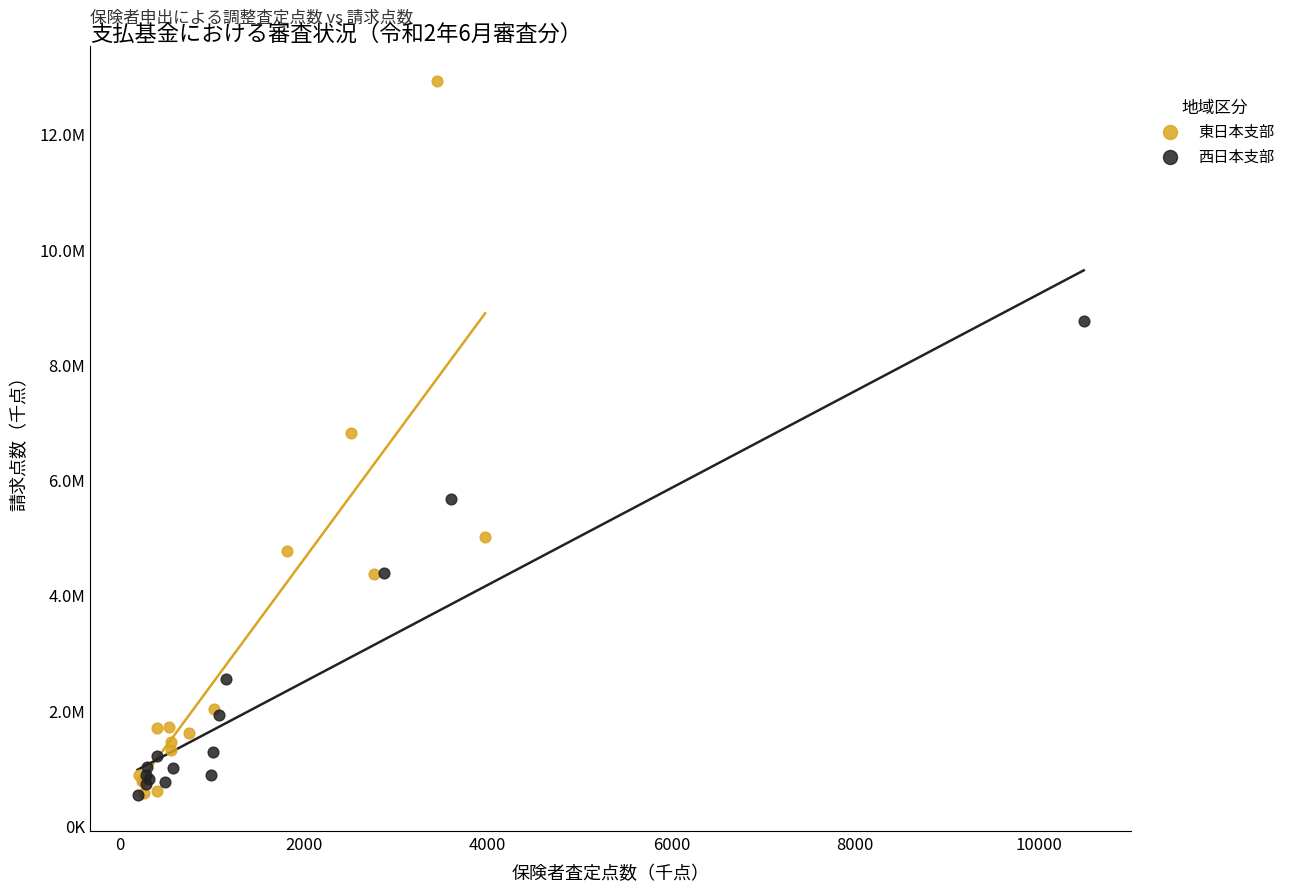

What are all the series names shown in the legend?

東日本支部, 西日本支部